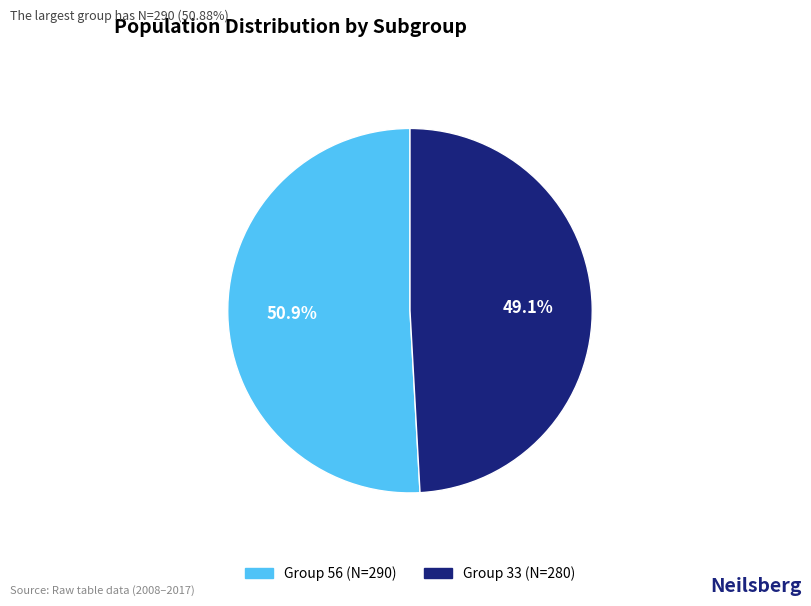

What is the ratio of the value at Group 33 (N=280) to the value at Group 56 (N=290)?

1.0